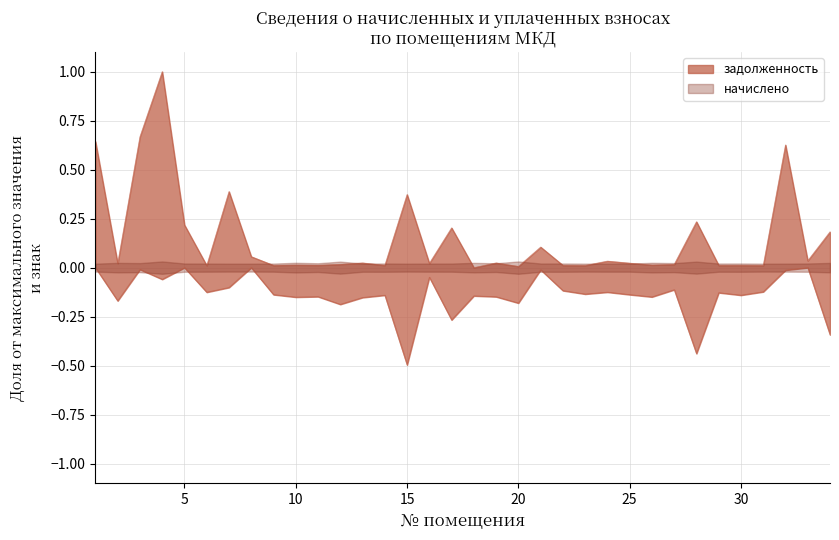

How many data points in задолженность are above 0?

33